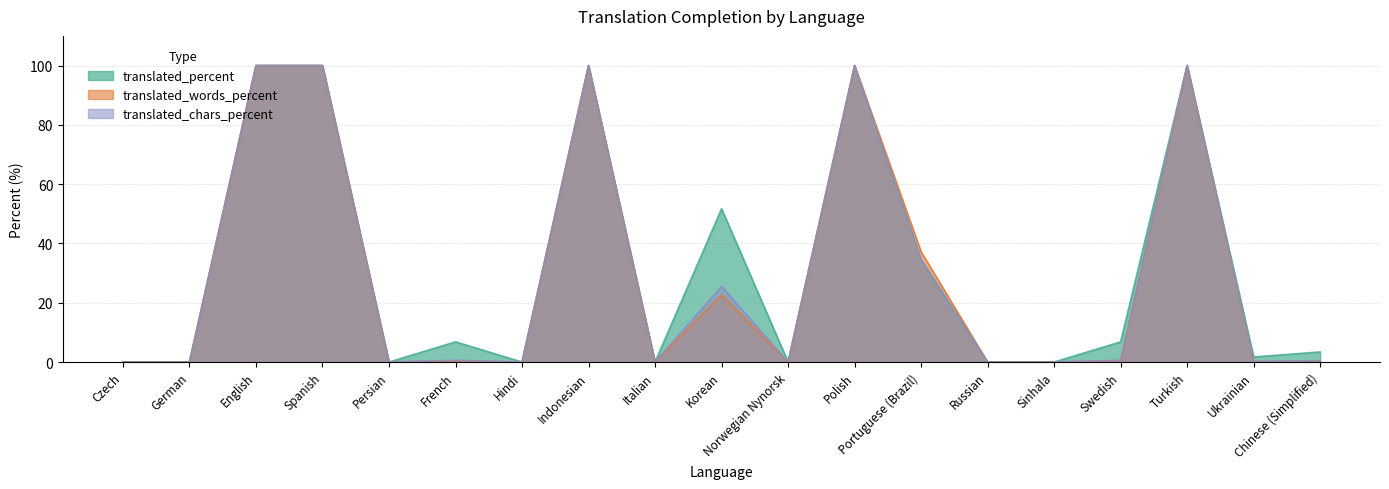

Count the number of categories in the chart.

19